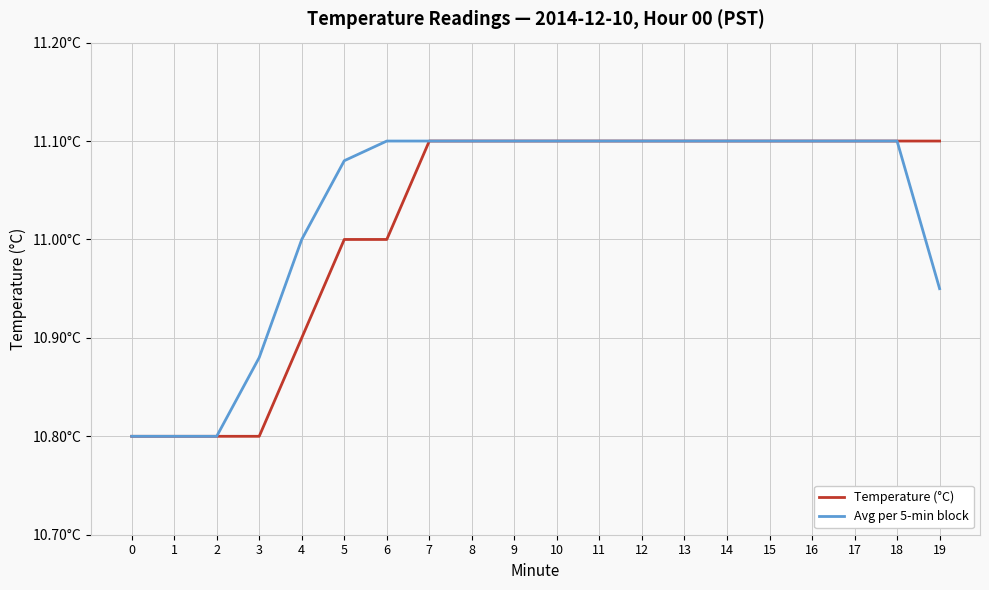

Does the chart display data point markers on the line(s)?

No